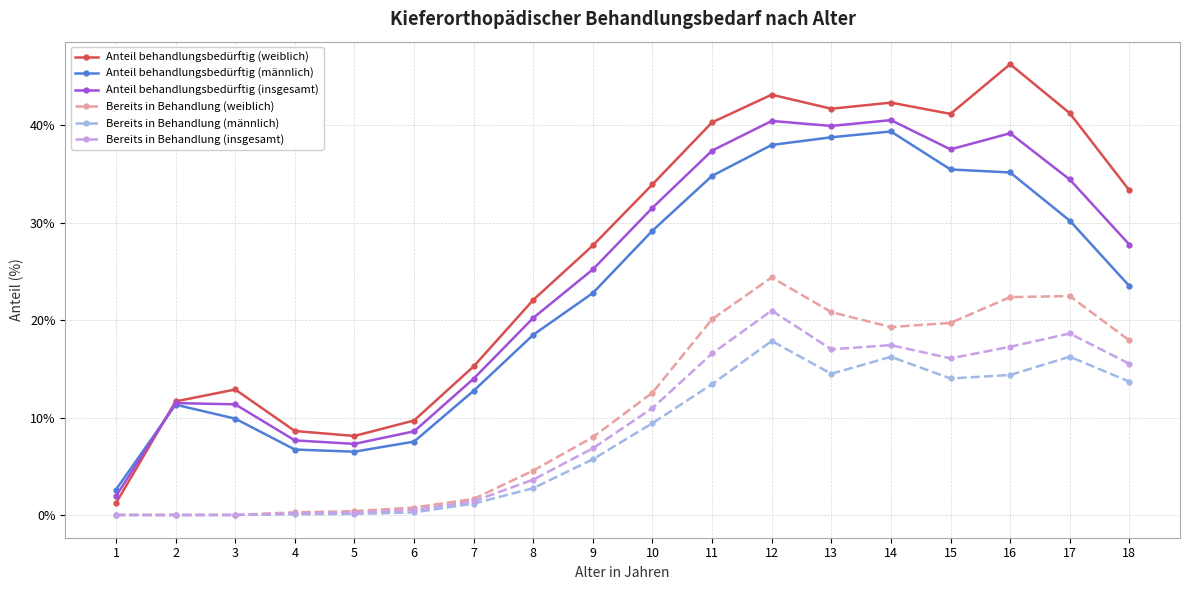

The value of Bereits in Behandlung (weiblich) at 13 is 35.5. True or false?

False